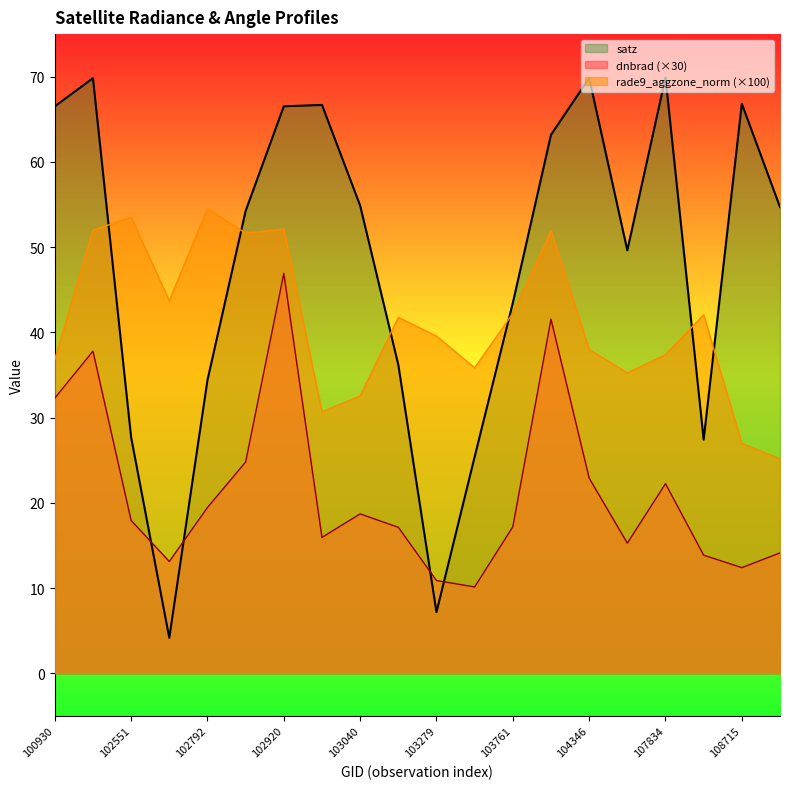

What is the difference between the second highest and second lowest values in the rade9_aggzone_norm series?

26.6